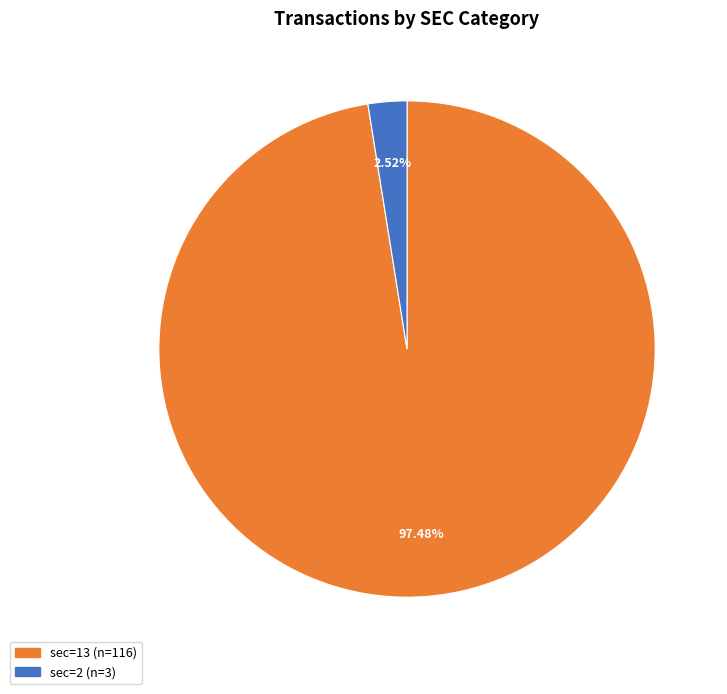

Does any single category account for the majority?

Yes